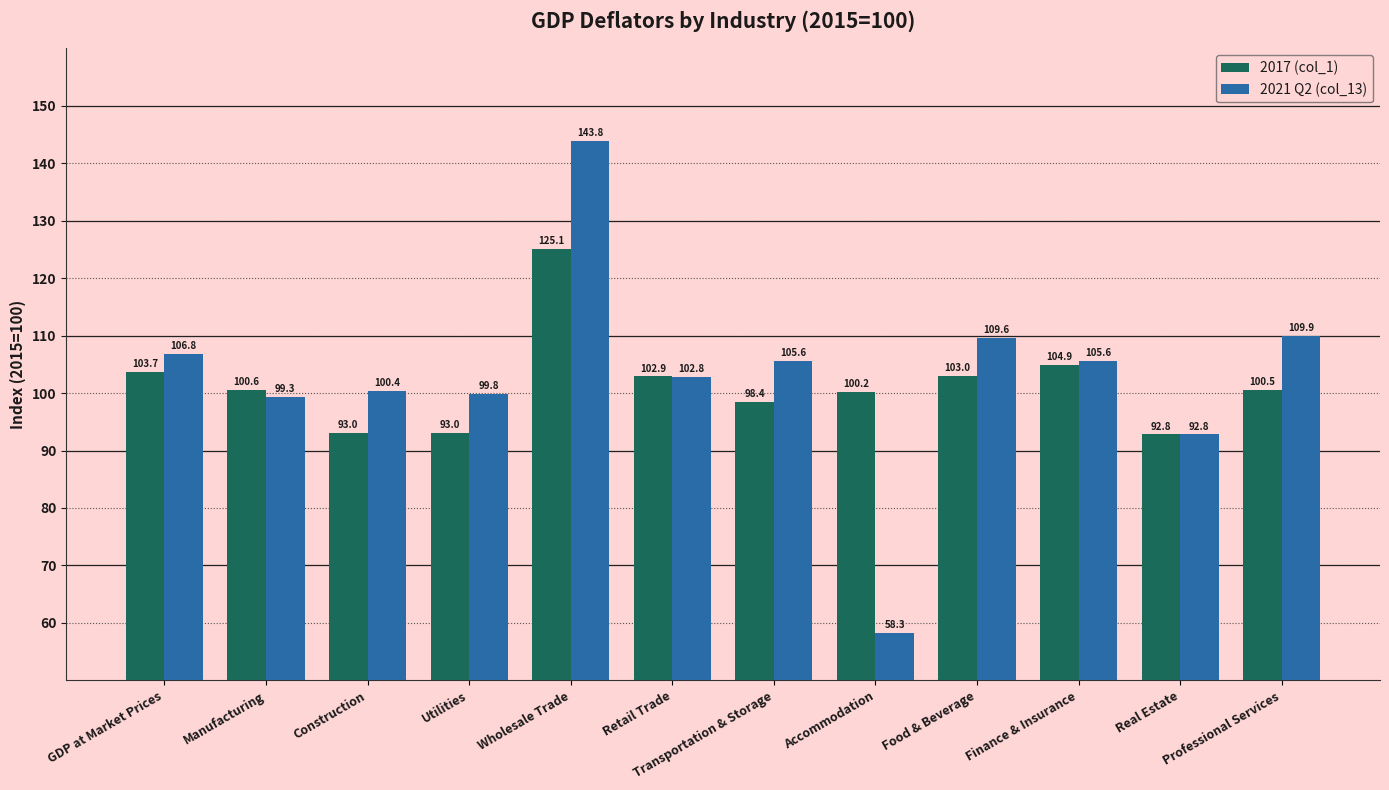

What is the difference between the highest and lowest values at Finance & Insurance?

0.7